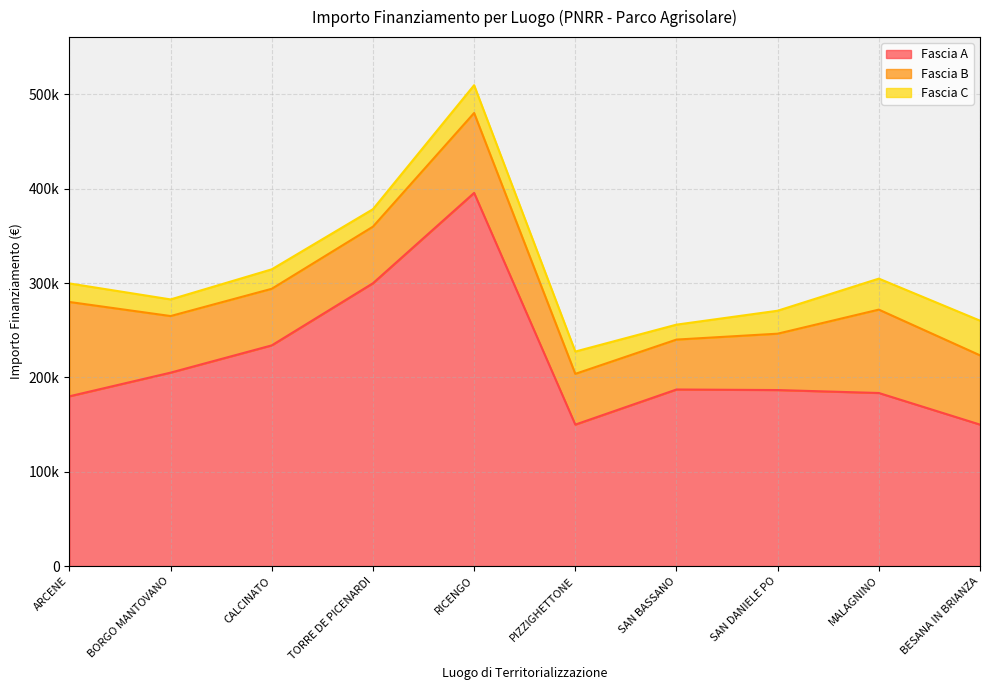

How many series are shown in this chart?

3